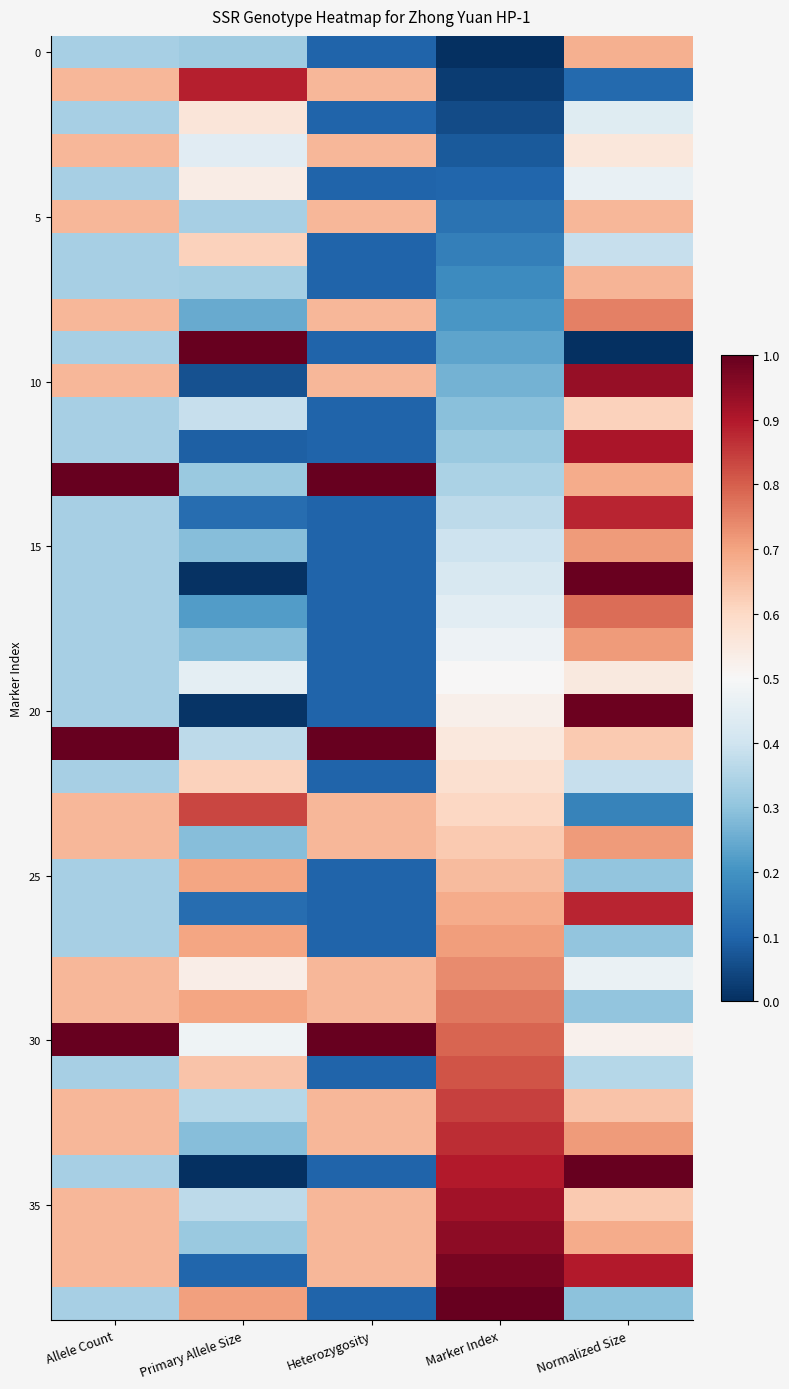

Count the number of categories in the chart.

5